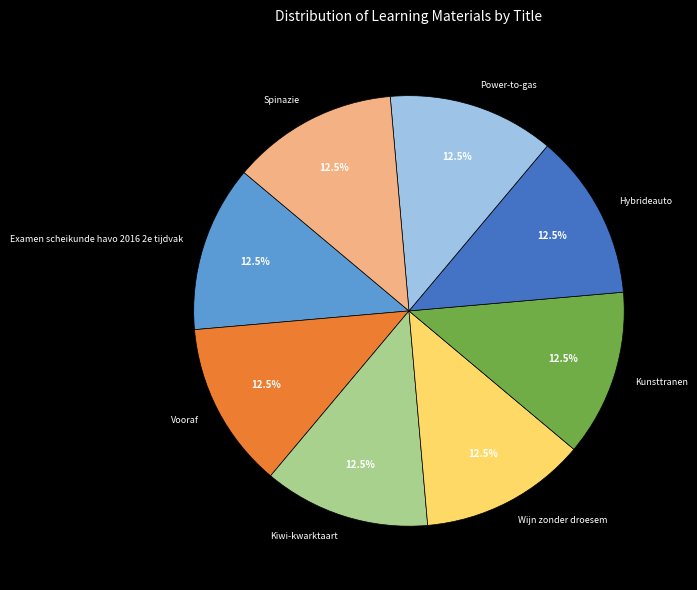

Combined, do Wijn zonder droesem and Kiwi-kwarktaart account for over 50%?

No